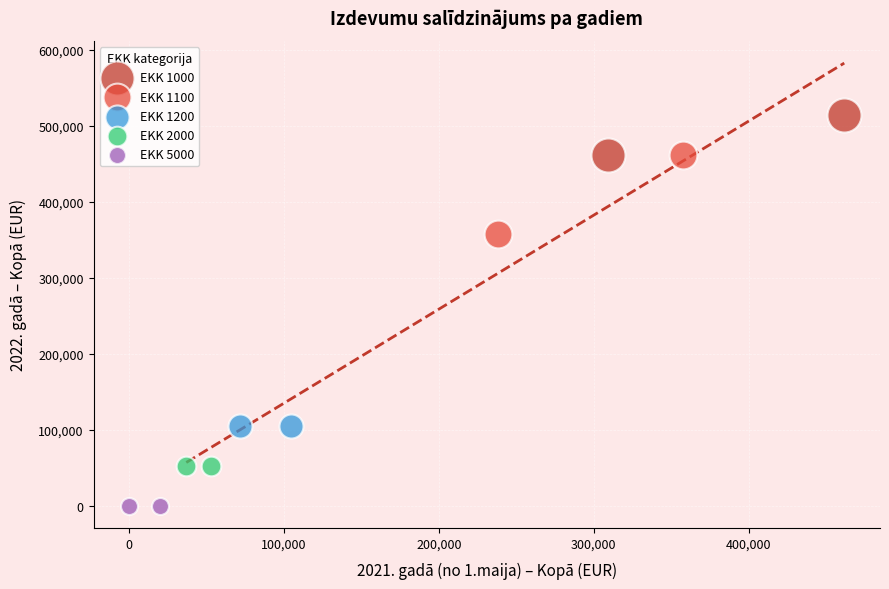

What are all the series names shown in the legend?

EKK 1000, EKK 1100, EKK 1200, EKK 2000, EKK 5000